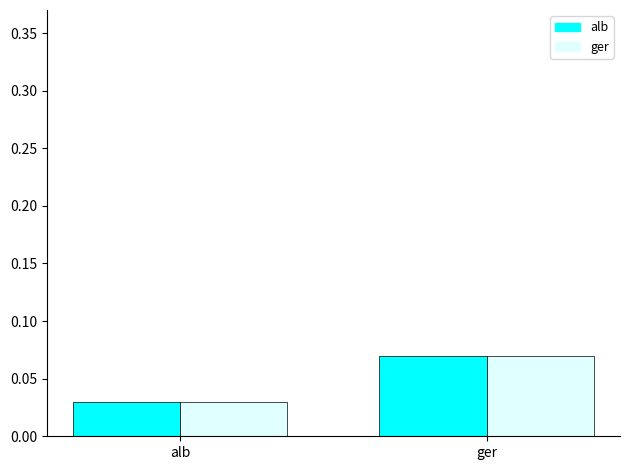

At which category is the sum across all series the highest?

ger